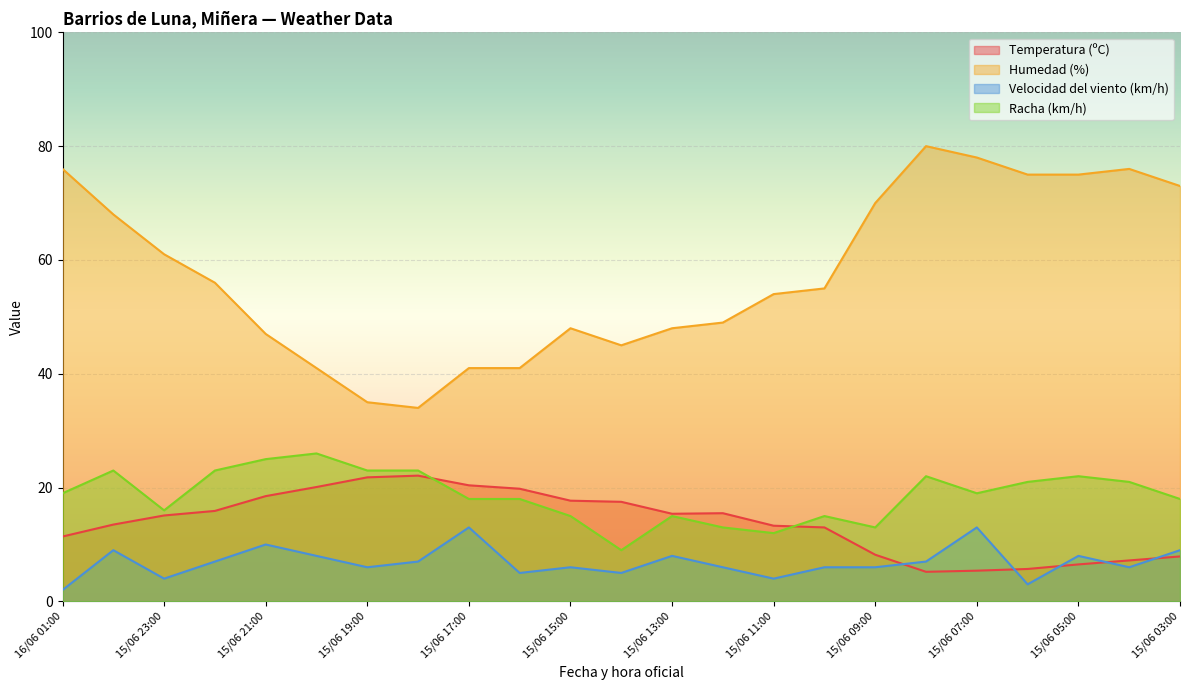

Reading left to right, what are all the values shown in this chart?

Temperatura (ºC): 16/06 01:00=11.4	16/06 00:00=13.5	15/06 23:00=15.1	15/06 22:00=15.9	15/06 21:00=18.5	15/06 20:00=20.1	15/06 19:00=21.8	15/06 18:00=22.1	15/06 17:00=20.4	15/06 16:00=19.8	15/06 15:00=17.7	15/06 14:00=17.5	15/06 13:00=15.4	15/06 12:00=15.5	15/06 11:00=13.3	15/06 10:00=13.0	15/06 09:00=8.2	15/06 08:00=5.2	15/06 07:00=5.4	15/06 06:00=5.7	15/06 05:00=6.5	15/06 04:00=7.2	15/06 03:00=7.9
Humedad (%): 16/06 01:00=76.0	16/06 00:00=68.0	15/06 23:00=61.0	15/06 22:00=56.0	15/06 21:00=47.0	15/06 20:00=41.0	15/06 19:00=35.0	15/06 18:00=34.0	15/06 17:00=41.0	15/06 16:00=41.0	15/06 15:00=48.0	15/06 14:00=45.0	15/06 13:00=48.0	15/06 12:00=49.0	15/06 11:00=54.0	15/06 10:00=55.0	15/06 09:00=70.0	15/06 08:00=80.0	15/06 07:00=78.0	15/06 06:00=75.0	15/06 05:00=75.0	15/06 04:00=76.0	15/06 03:00=73.0
Velocidad del viento (km/h): 16/06 01:00=2.0	16/06 00:00=9.0	15/06 23:00=4.0	15/06 22:00=7.0	15/06 21:00=10.0	15/06 20:00=8.0	15/06 19:00=6.0	15/06 18:00=7.0	15/06 17:00=13.0	15/06 16:00=5.0	15/06 15:00=6.0	15/06 14:00=5.0	15/06 13:00=8.0	15/06 12:00=6.0	15/06 11:00=4.0	15/06 10:00=6.0	15/06 09:00=6.0	15/06 08:00=7.0	15/06 07:00=13.0	15/06 06:00=3.0	15/06 05:00=8.0	15/06 04:00=6.0	15/06 03:00=9.0
Racha (km/h): 16/06 01:00=19.0	16/06 00:00=23.0	15/06 23:00=16.0	15/06 22:00=23.0	15/06 21:00=25.0	15/06 20:00=26.0	15/06 19:00=23.0	15/06 18:00=23.0	15/06 17:00=18.0	15/06 16:00=18.0	15/06 15:00=15.0	15/06 14:00=9.0	15/06 13:00=15.0	15/06 12:00=13.0	15/06 11:00=12.0	15/06 10:00=15.0	15/06 09:00=13.0	15/06 08:00=22.0	15/06 07:00=19.0	15/06 06:00=21.0	15/06 05:00=22.0	15/06 04:00=21.0	15/06 03:00=18.0